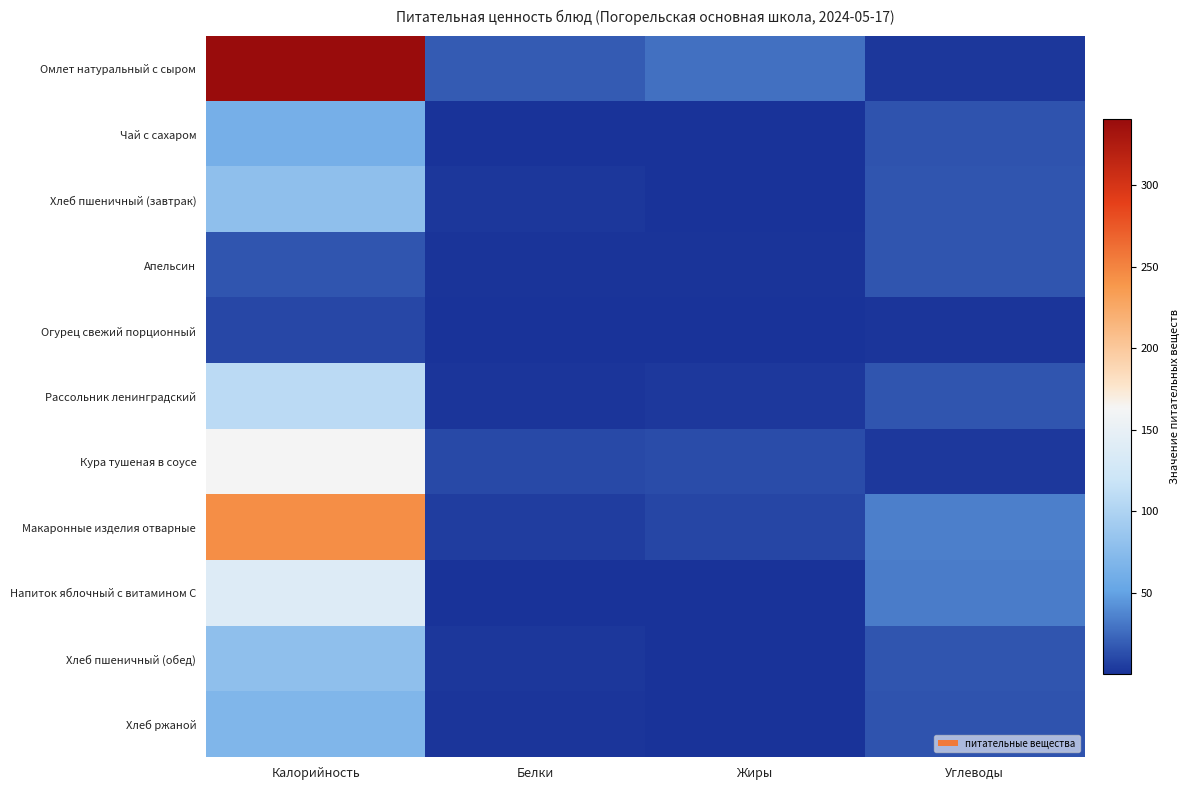

How many data points in Рассольник ленинградский are above 16?

1